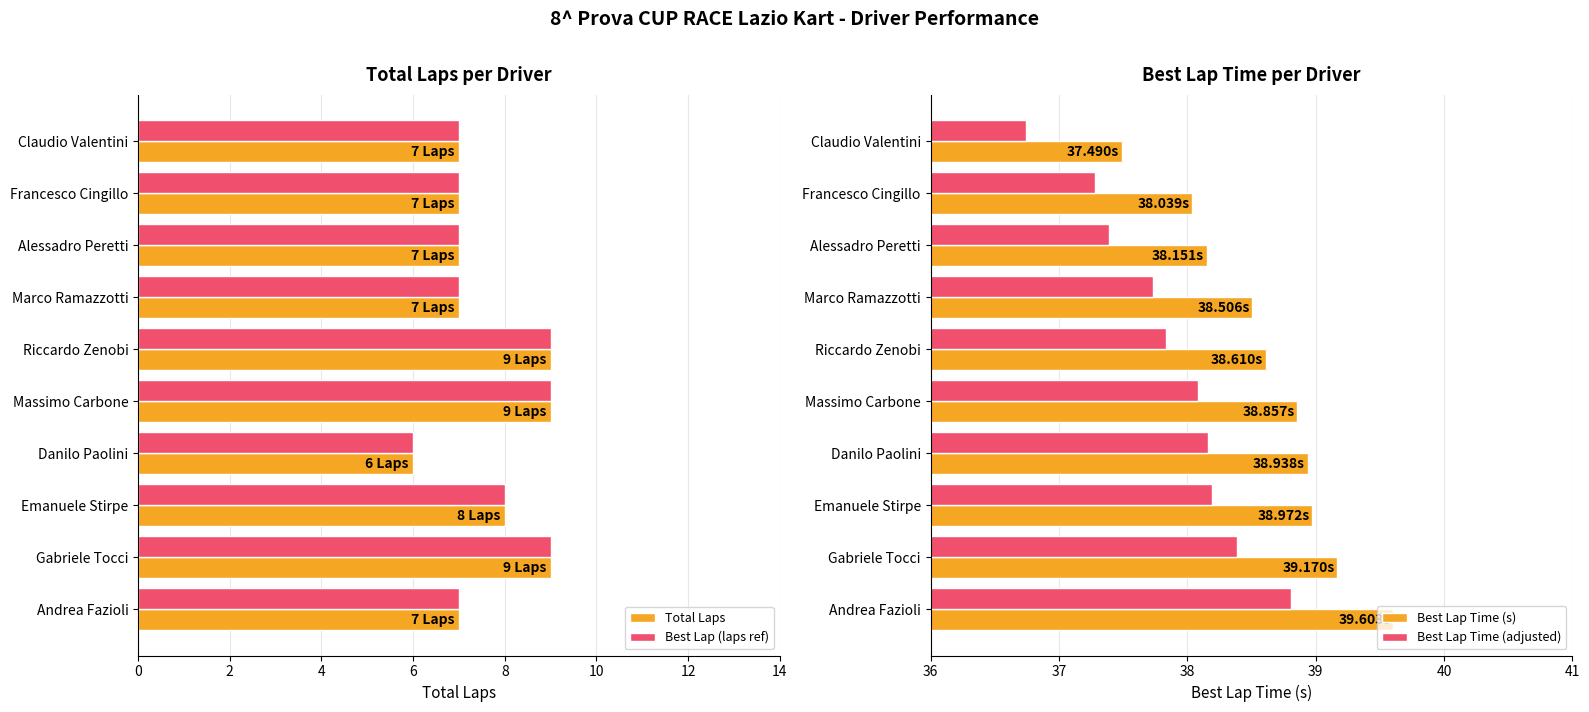

The Best Lap (laps ref) series shows 6 at Danilo Paolini. True or false?

True